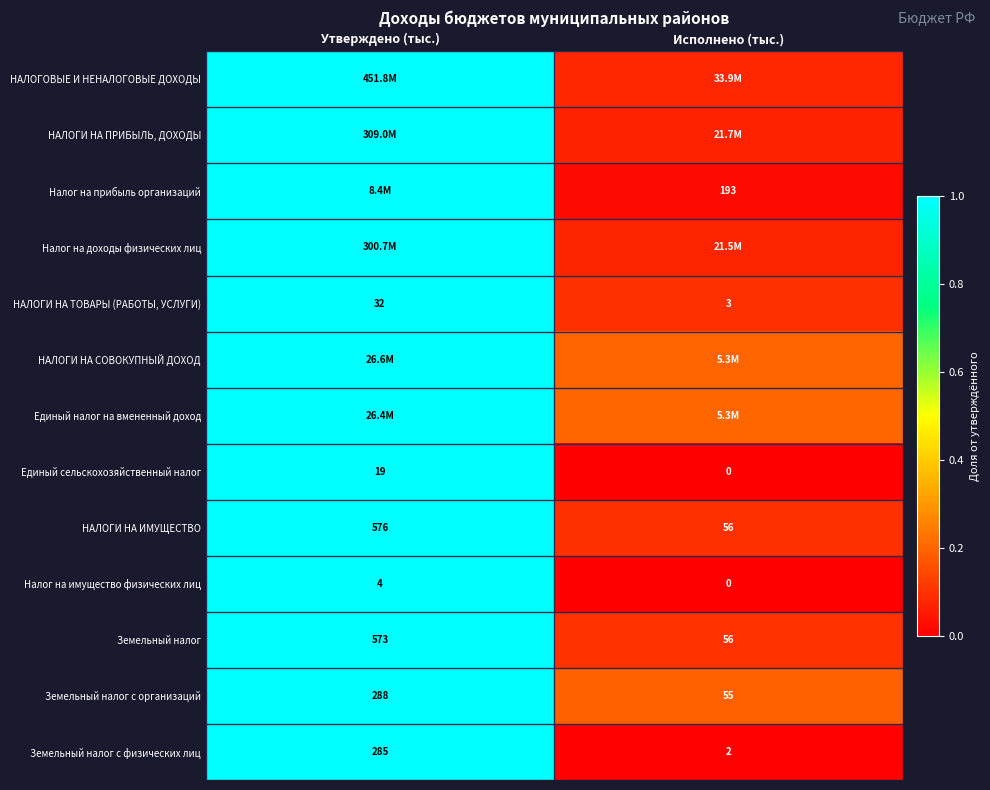

Which category has the highest value across all series?

Утверждено (тыс.)